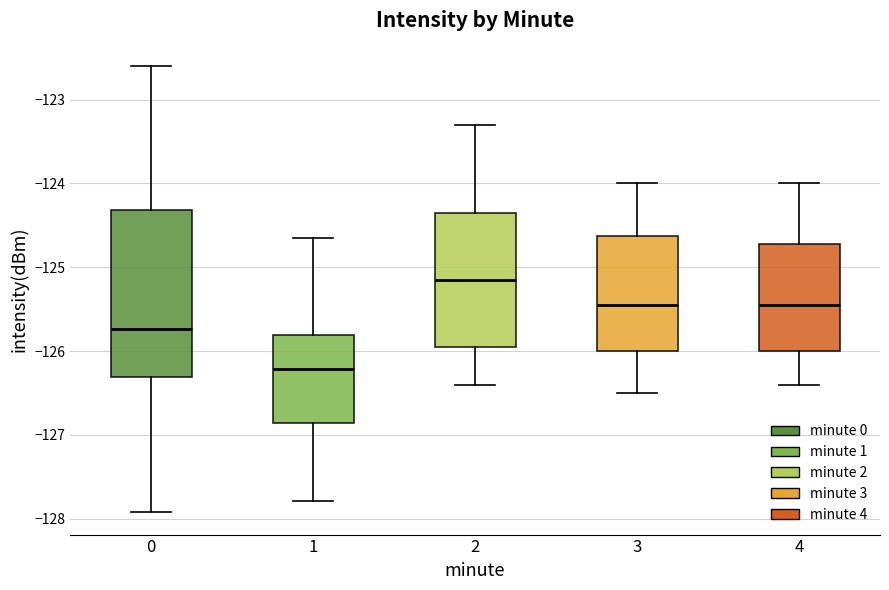

Where is the upper edge of the box at x = 3 on the y-axis? The values are not printed on the chart, so give them approximately, as read against the axis.

-124.6